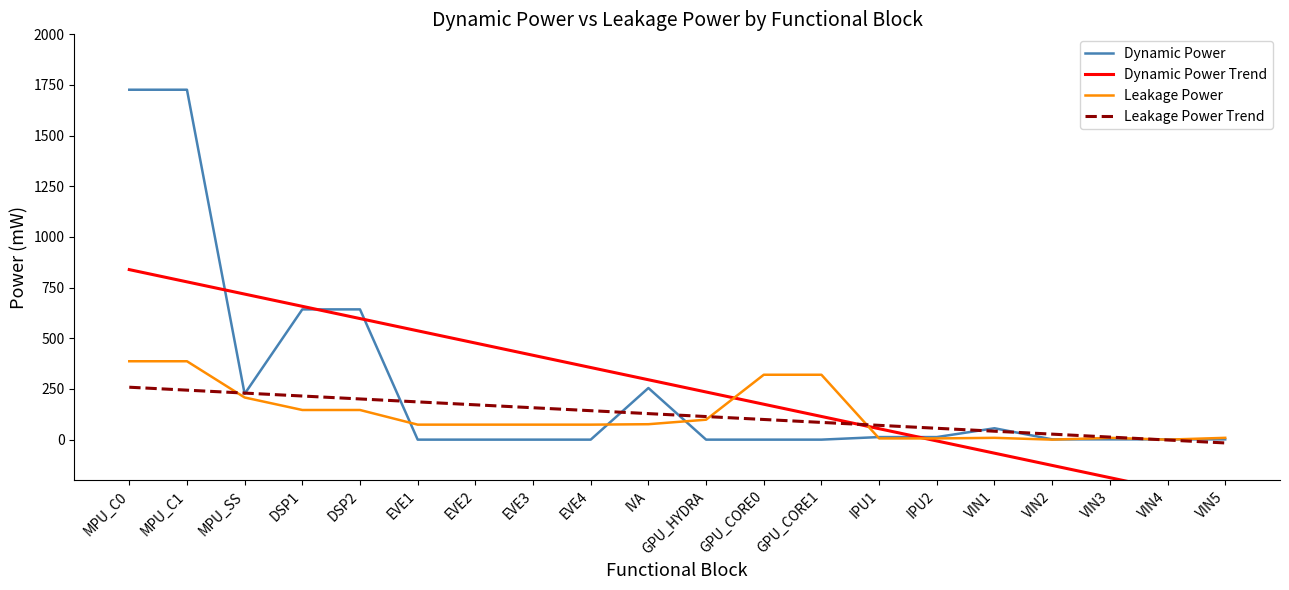

Between which two adjacent categories do Dynamic Power Trend and Leakage Power first intersect?

GPU_HYDRA and GPU_CORE0